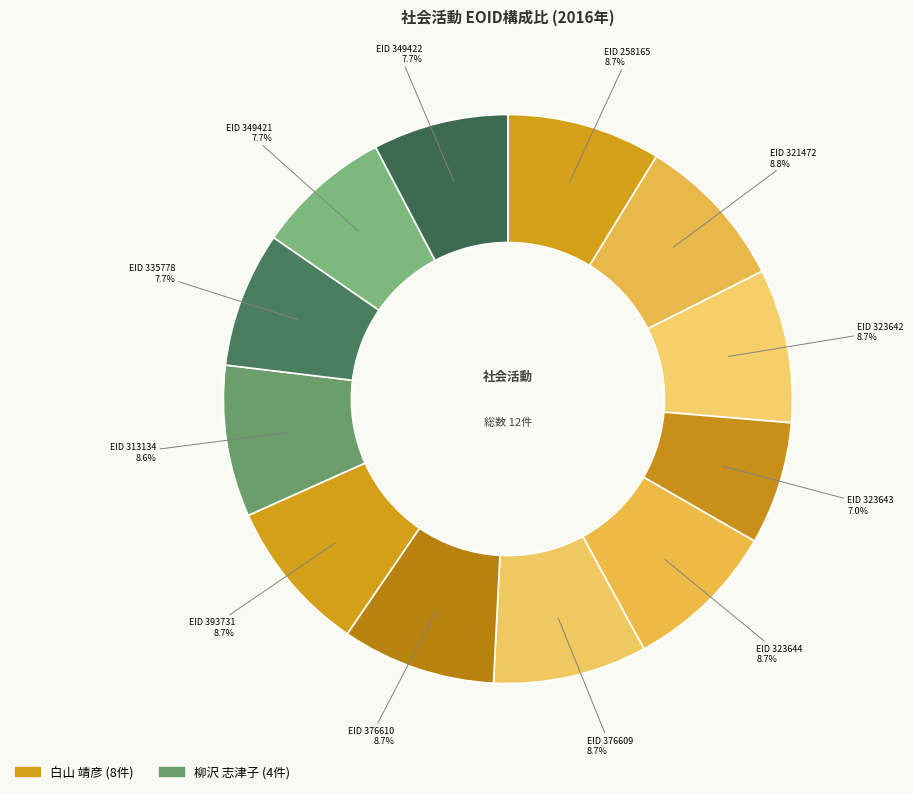

Is there any slice that represents more than half of the pie?

No